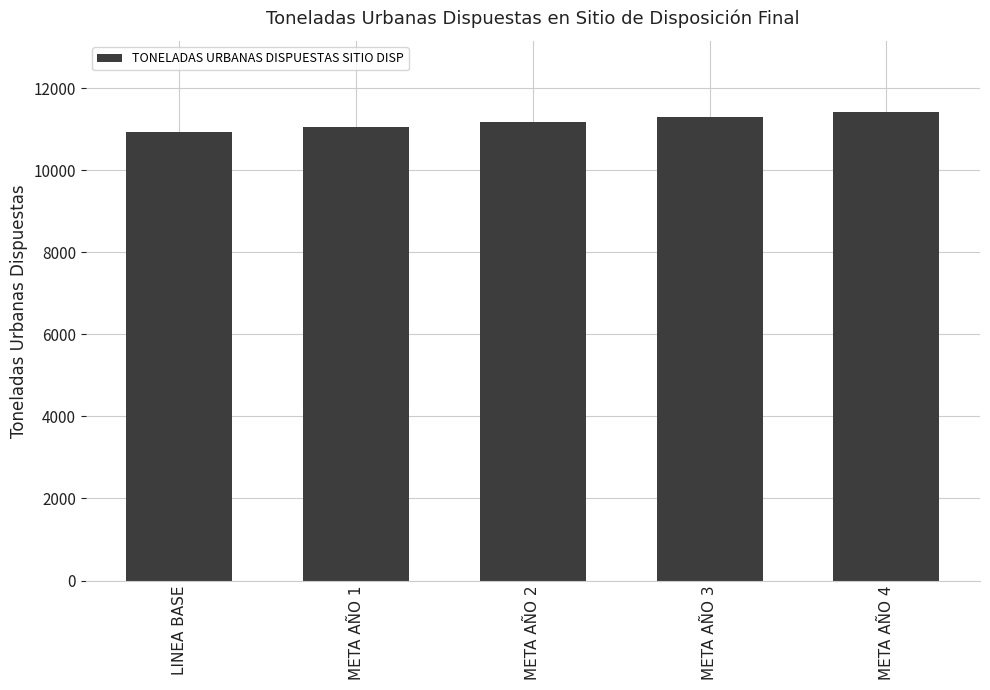

Does the chart contain any negative values?

No